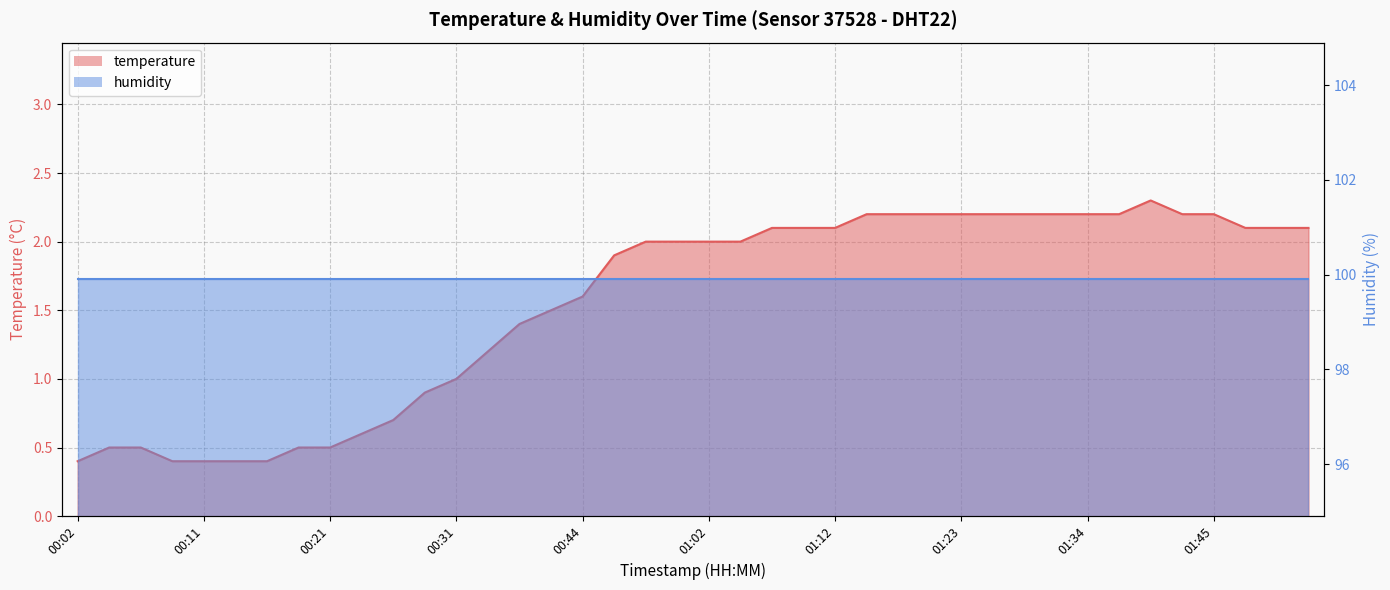

The chart shows a value of 2.2 at 01:15. True or false?

True